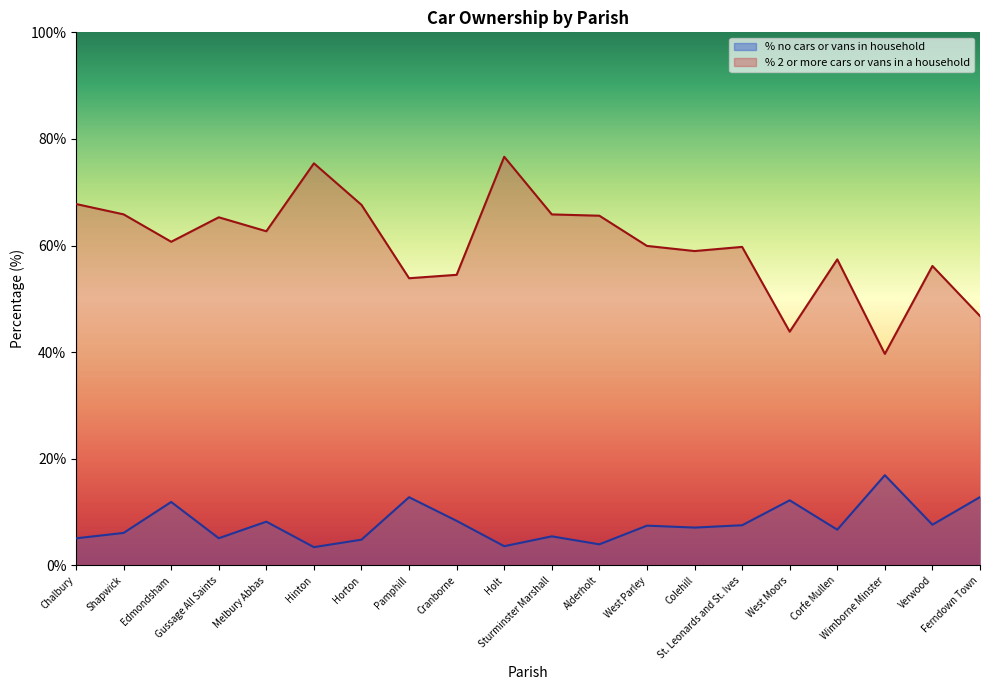

True or false: % 2 or more cars or vans in a household and % no cars or vans in household intersect in this chart.

False